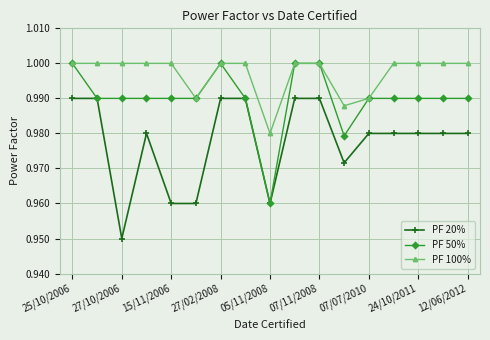

True or false: PF 100% and PF 20% intersect in this chart.

False